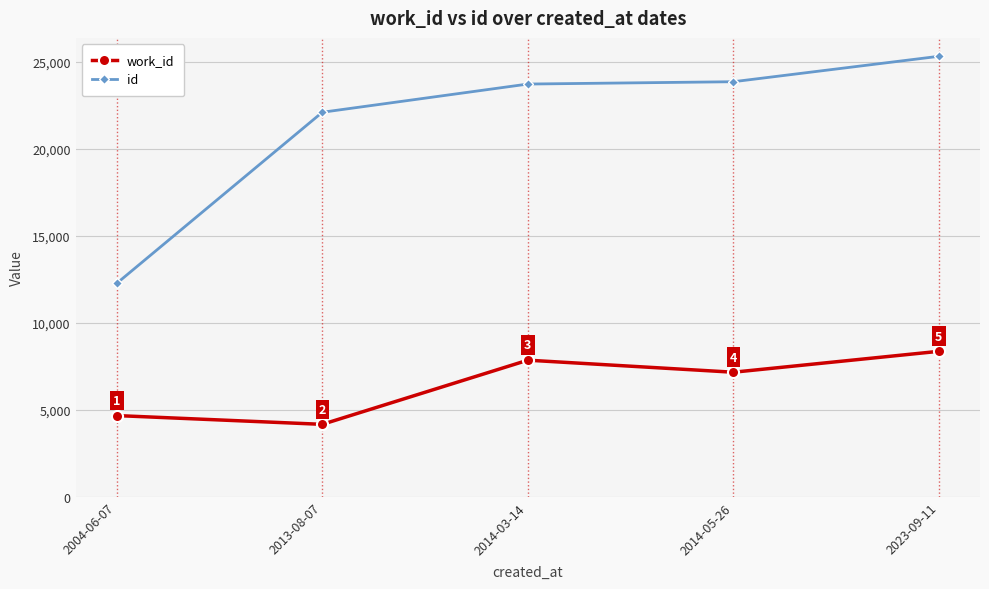

True or false: id has a value of 23729 at 2014-03-14.

True